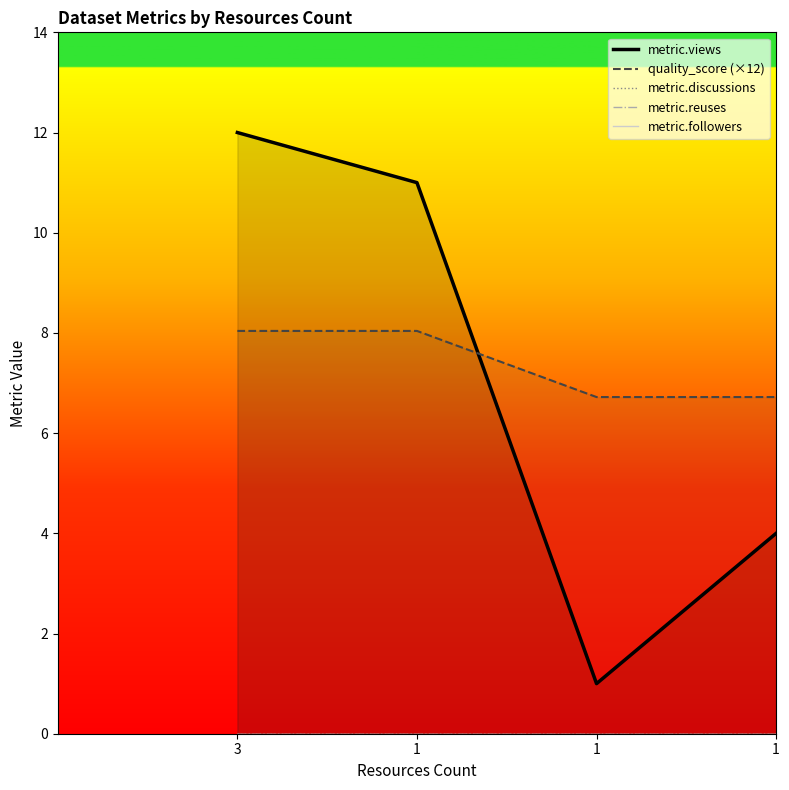

Reading left to right, what are all the values shown in this chart?

metric.views: 3=12.0	1=11.0	1=1.0	1=4.0
quality_score (×12): 3=8.0	1=8.0	1=6.7	1=6.7
metric.discussions: 3=0.0	1=0.0	1=0.0	1=0.0
metric.reuses: 3=0.0	1=0.0	1=0.0	1=0.0
metric.followers: 3=0.0	1=0.0	1=0.0	1=0.0